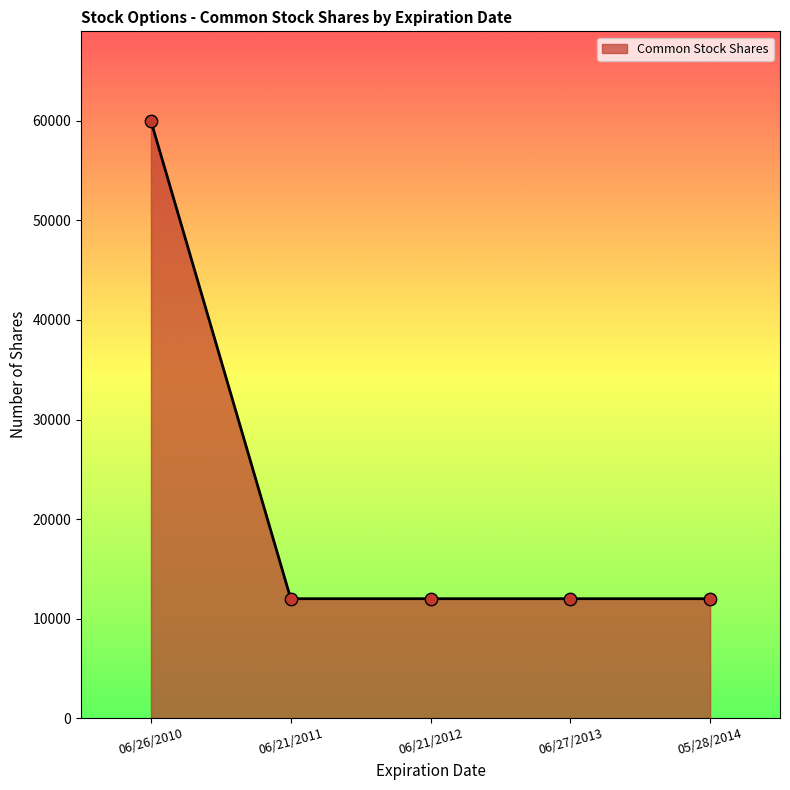

What is the ratio of the value at 05/28/2014 to the value at 06/27/2013?

1.0